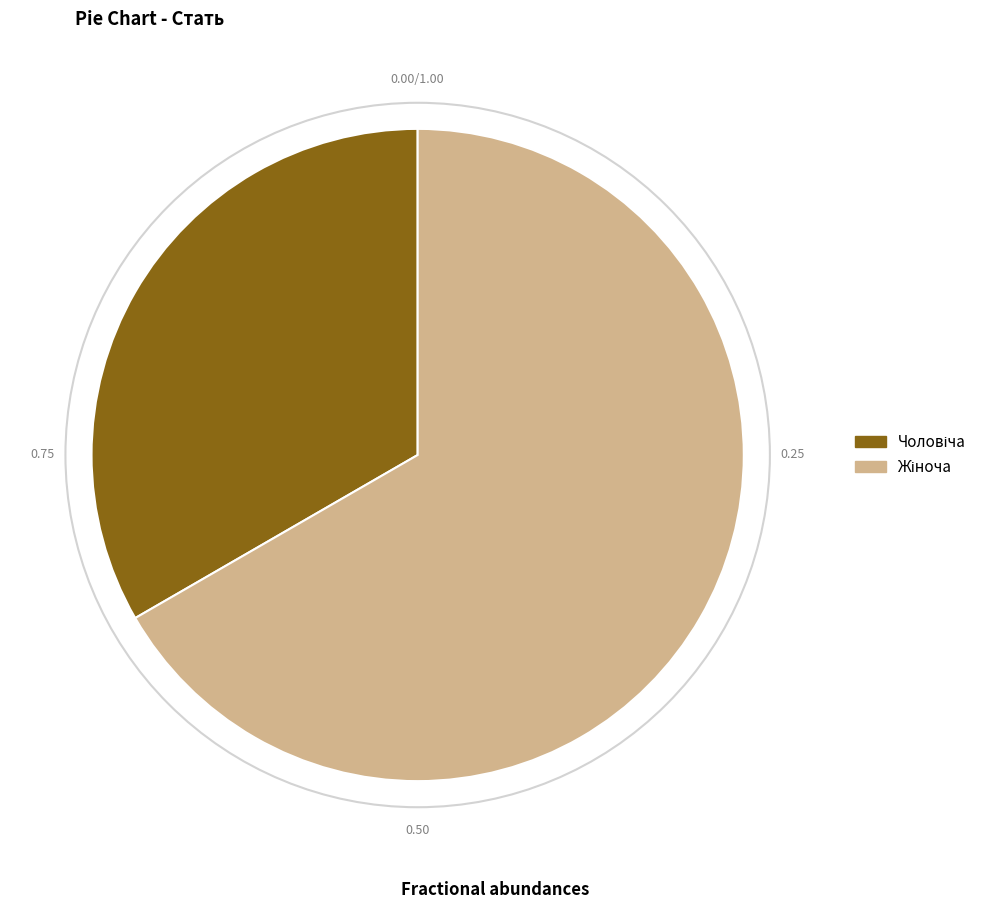

Does any single category account for the majority?

Yes